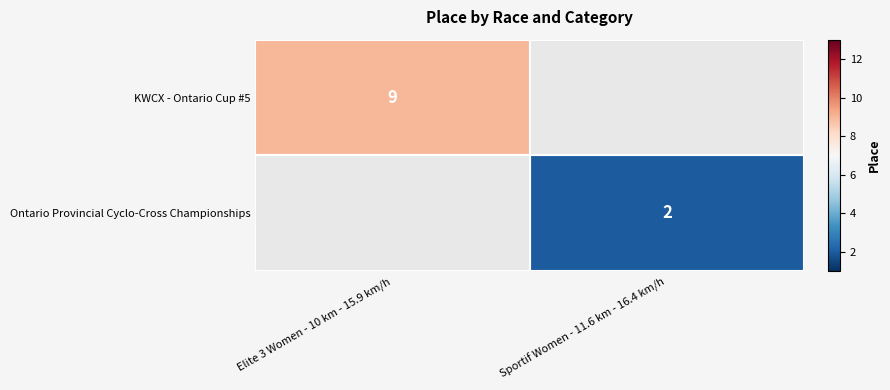

The value of Ontario Provincial Cyclo-Cross Championships at Sportif Women - 11.6 km - 16.4 km/h is 2. True or false?

True